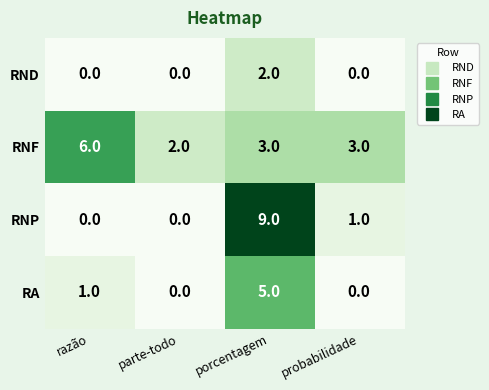

List the series in order of their peak value, highest first.

RNP, RNF, RA, RND